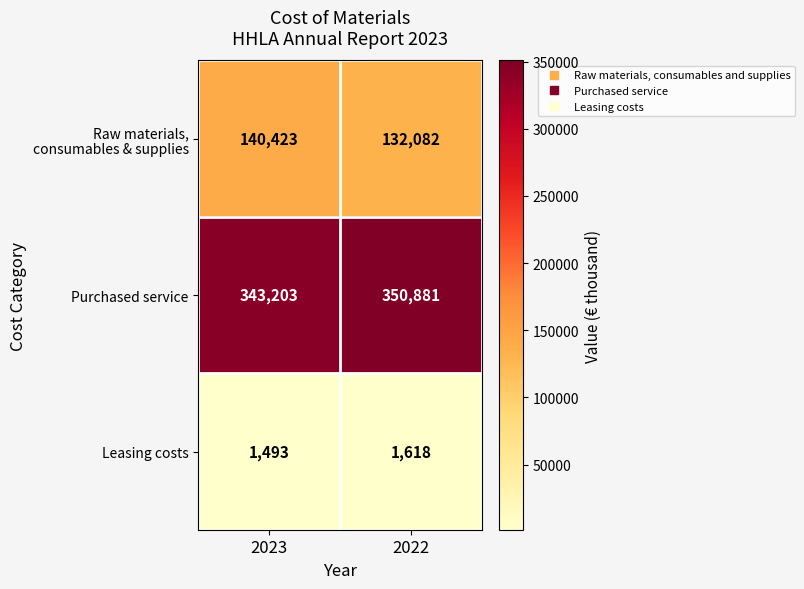

At which category is the sum across all series the highest?

2023